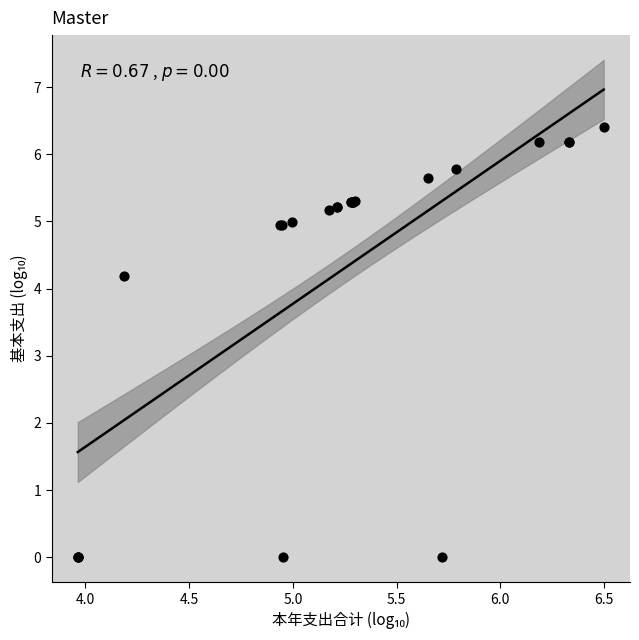

What Y value in the scatter plot is closest to 3?

4.2